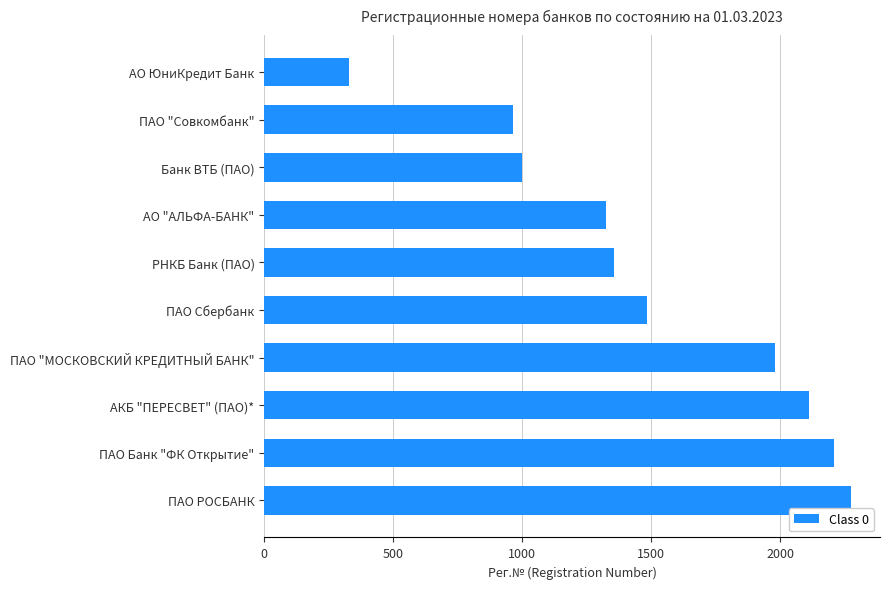

Approximately how many times larger is the value at АО "АЛЬФА-БАНК" compared to РНКБ Банк (ПАО)?

1.0